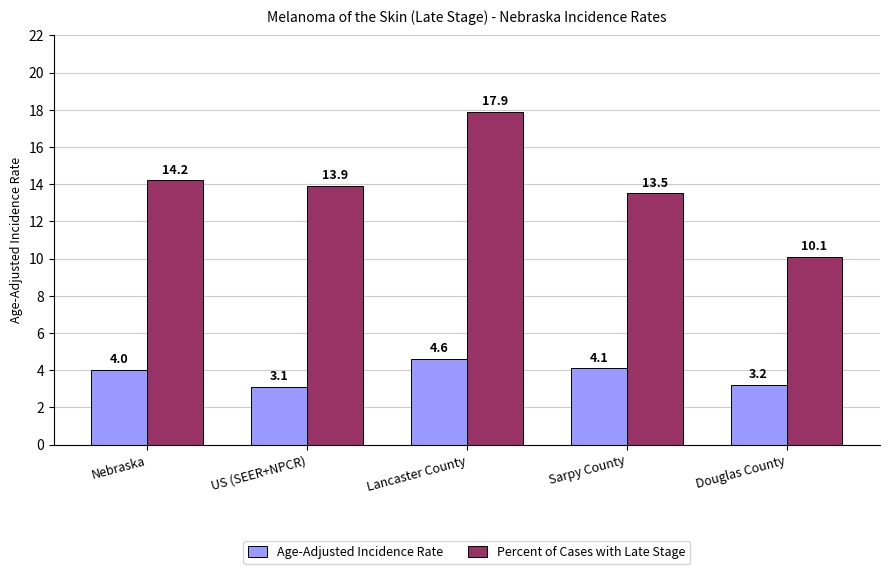

What is the highest value of the Age-Adjusted Incidence Rate series?

4.6